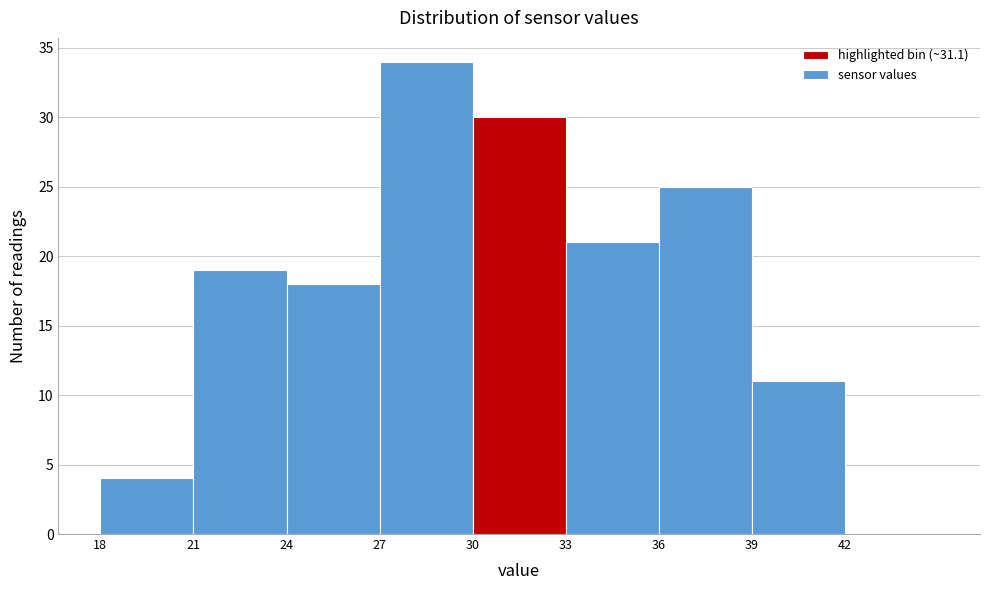

How tall is the bar that spans 39 to 42 on the x-axis? The values are not printed on the chart, so give them approximately, as read against the axis.

11